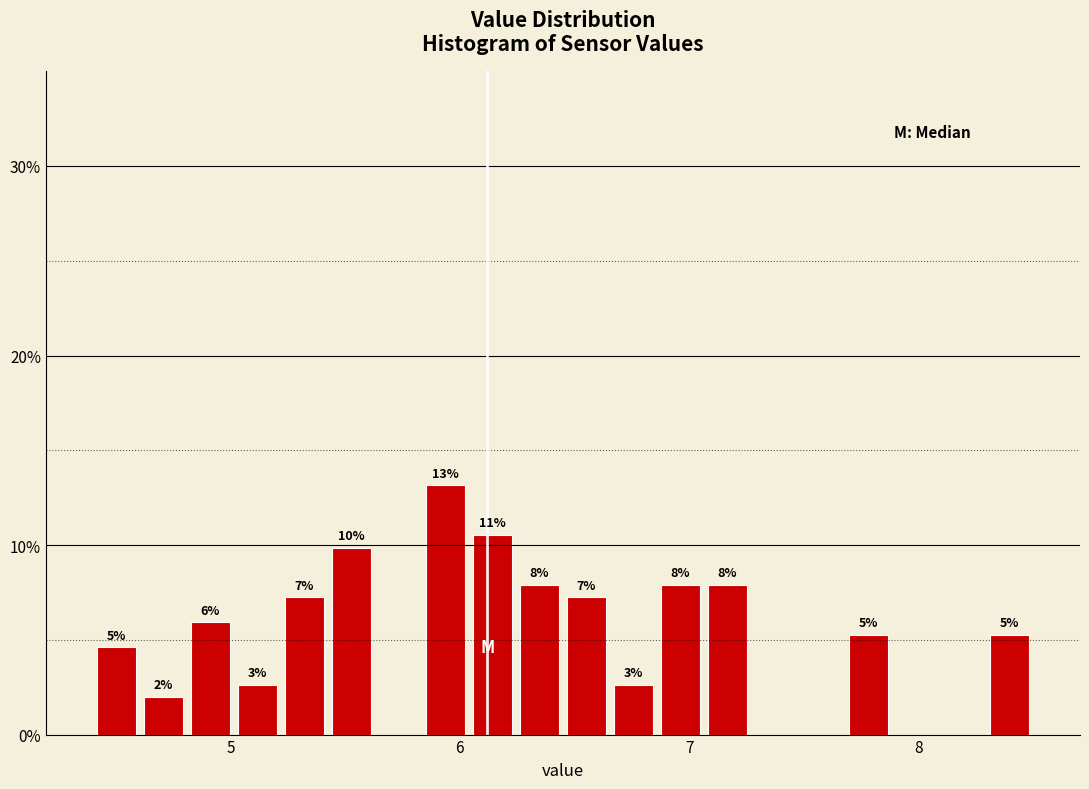

Around what value on the x-axis is the tallest bar? Give the approximate position of its centre, as read against the axis.

5.9